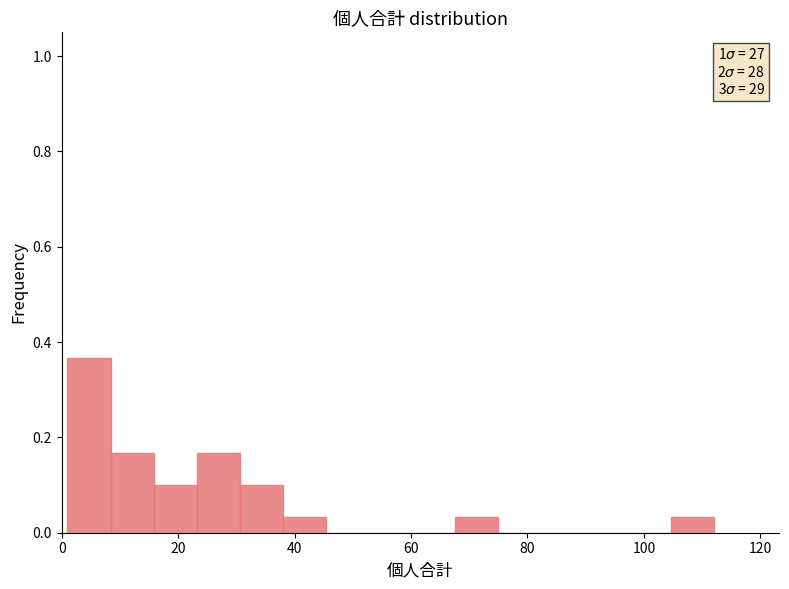

Around what value on the x-axis is the tallest bar? Give the approximate position of its centre, as read against the axis.

4